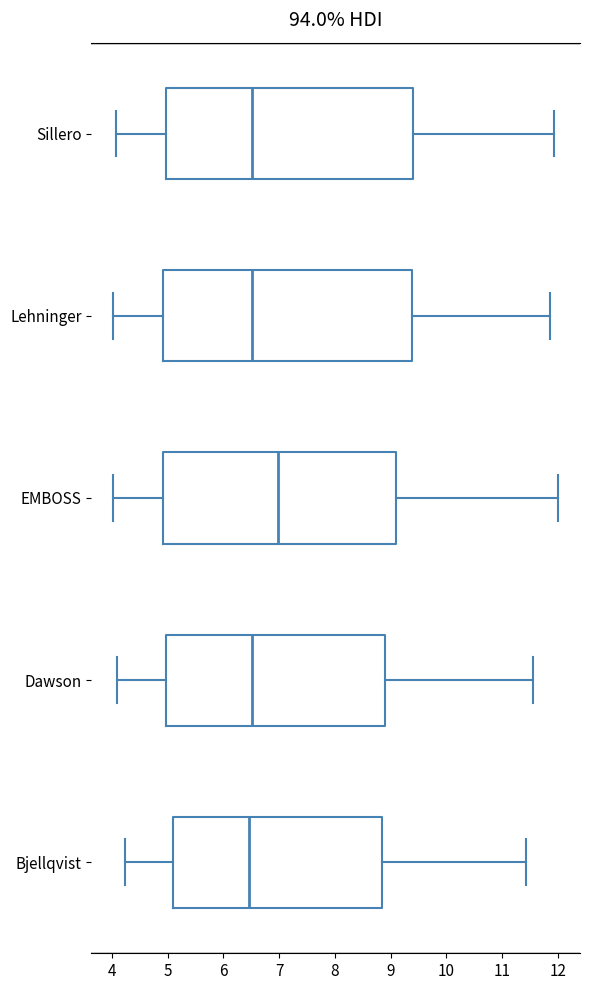

Reading bottom to top, read every box against the x-axis: the position of its median line, the range the box covers, and the ends of its whiskers. The values are not printed on the chart, so give them approximately, as read against the axis.

Bjellqvist: median 6.5, box 5.1 to 8.9, whiskers 4.2 to 11.4
Dawson: median 6.5, box 5.0 to 8.9, whiskers 4.1 to 11.6
EMBOSS: median 7.0, box 4.9 to 9.1, whiskers 4.0 to 12.0
Lehninger: median 6.5, box 4.9 to 9.4, whiskers 4.0 to 11.9
Sillero: median 6.5, box 5.0 to 9.4, whiskers 4.1 to 11.9